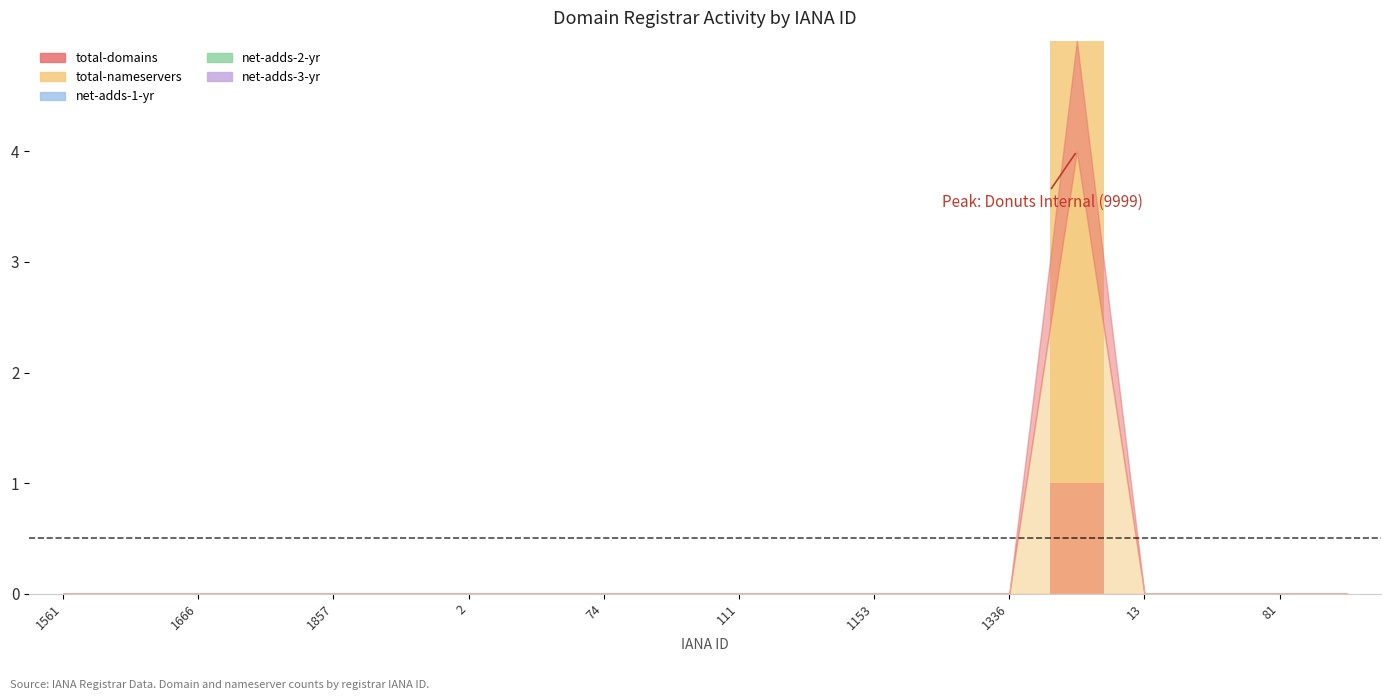

At which label is net-adds-2-yr closest to 0?

1561